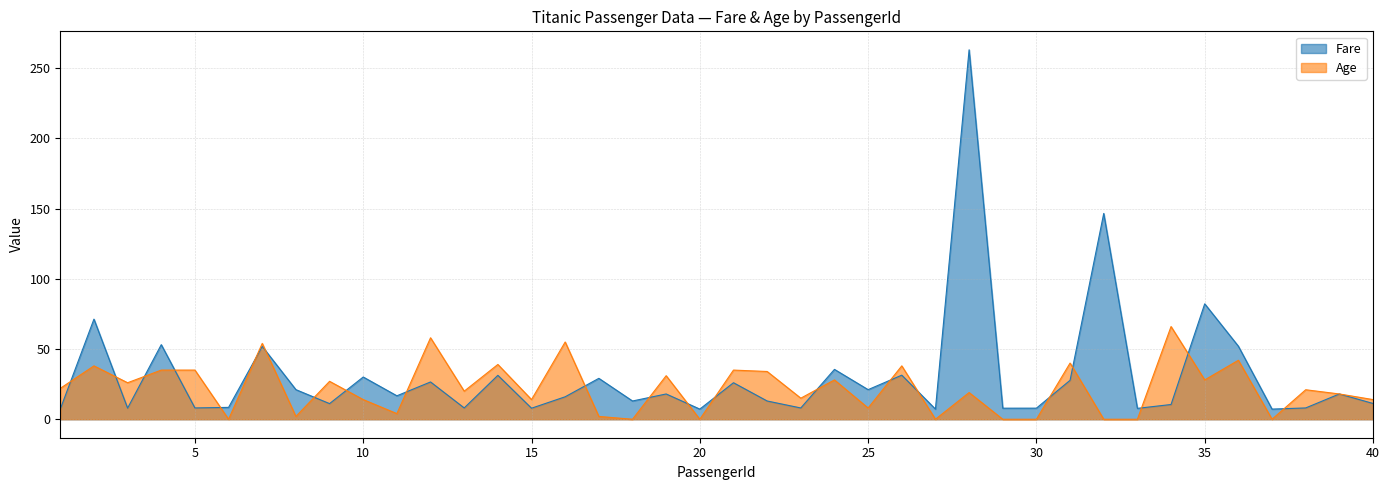

Reading right to left, what are all the values shown in this chart?

Fare: 11.2	18.0	8.1	7.2	52.0	82.2	10.5	7.8	146.5	27.7	7.9	7.9	263.0	7.2	31.4	21.1	35.5	8.0	13.0	26.0	7.2	18.0	13.0	29.1	16.0	7.9	31.3	8.1	26.6	16.7	30.1	11.1	21.1	51.9	8.5	8.1	53.1	7.9	71.3	7.2
Age: 14.0	18.0	21.0	0.0	42.0	28.0	66.0	0.0	0.0	40.0	0.0	0.0	19.0	0.0	38.0	8.0	28.0	15.0	34.0	35.0	0.0	31.0	0.0	2.0	55.0	14.0	39.0	20.0	58.0	4.0	14.0	27.0	2.0	54.0	0.0	35.0	35.0	26.0	38.0	22.0